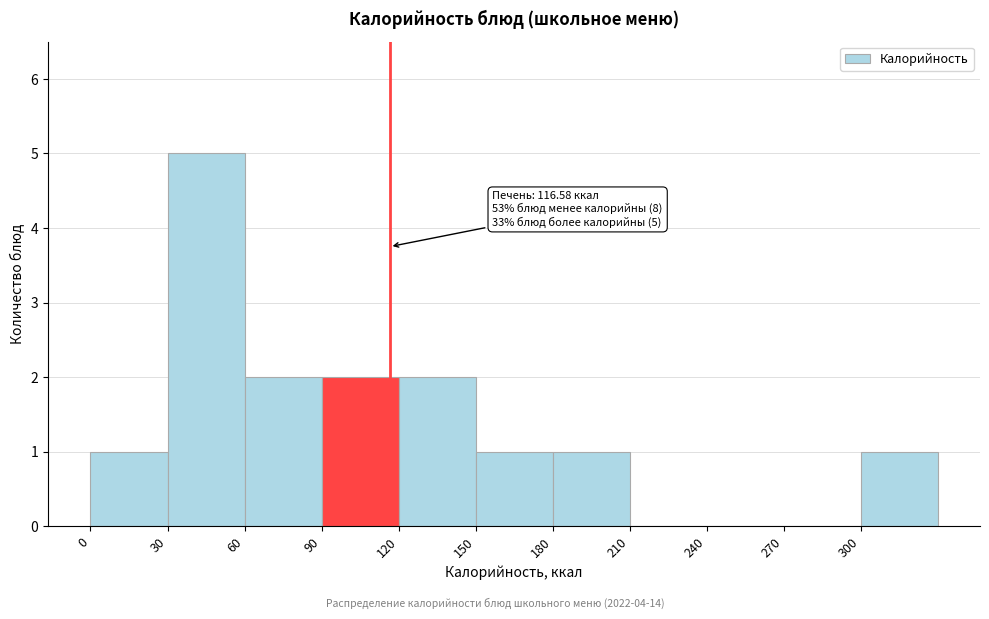

Which range on the x-axis has the tallest bar?

30 to 60